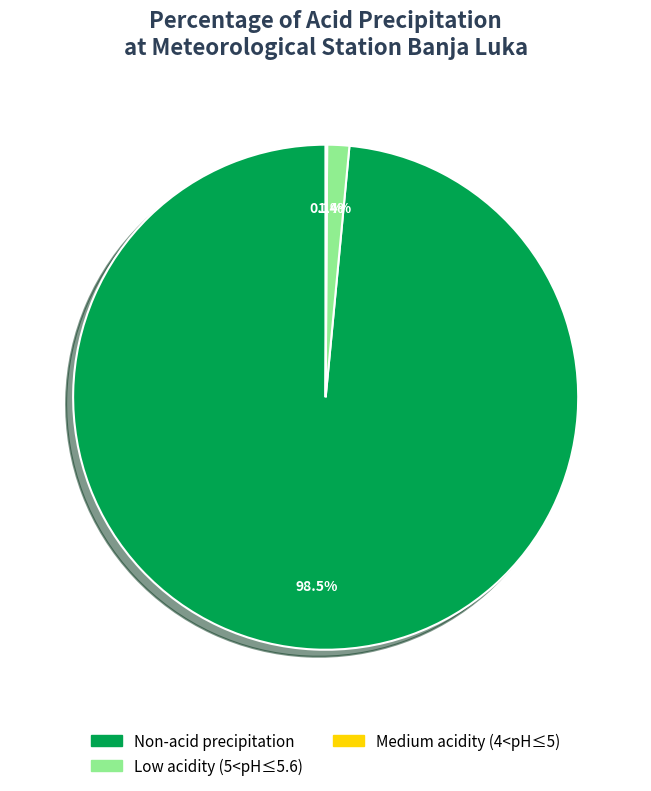

Which has a higher value, Low acidity (5<pH≤5.6) or Non-acid precipitation?

Non-acid precipitation